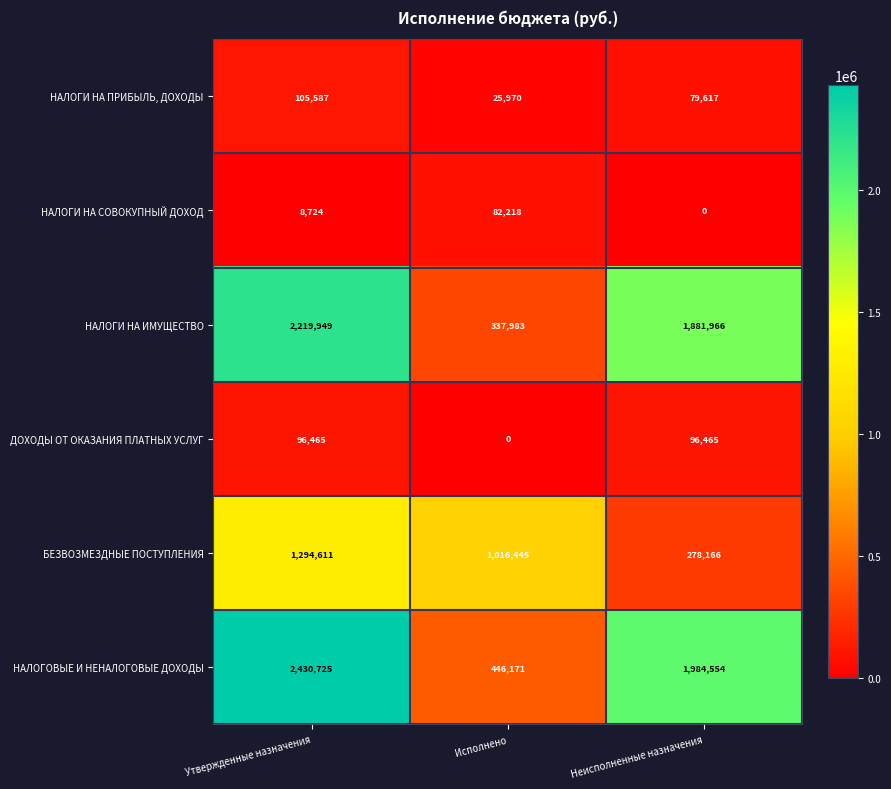

Count the number of data series in this chart.

6